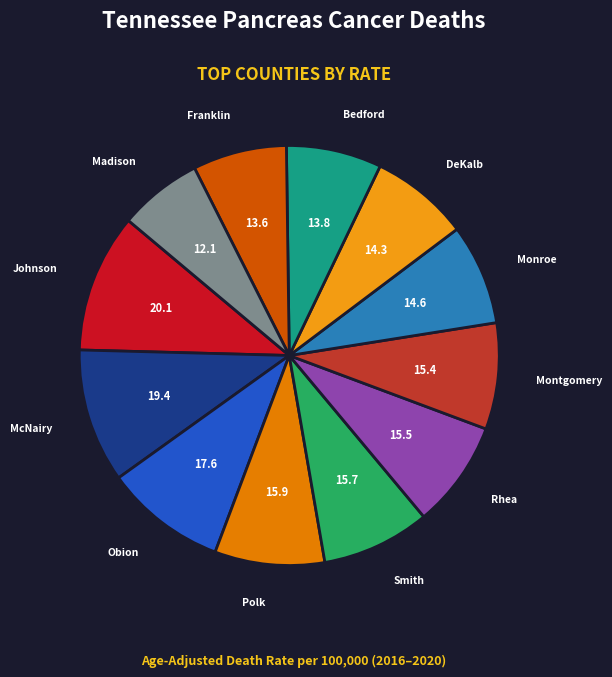

Which slice is the smallest?

Madison